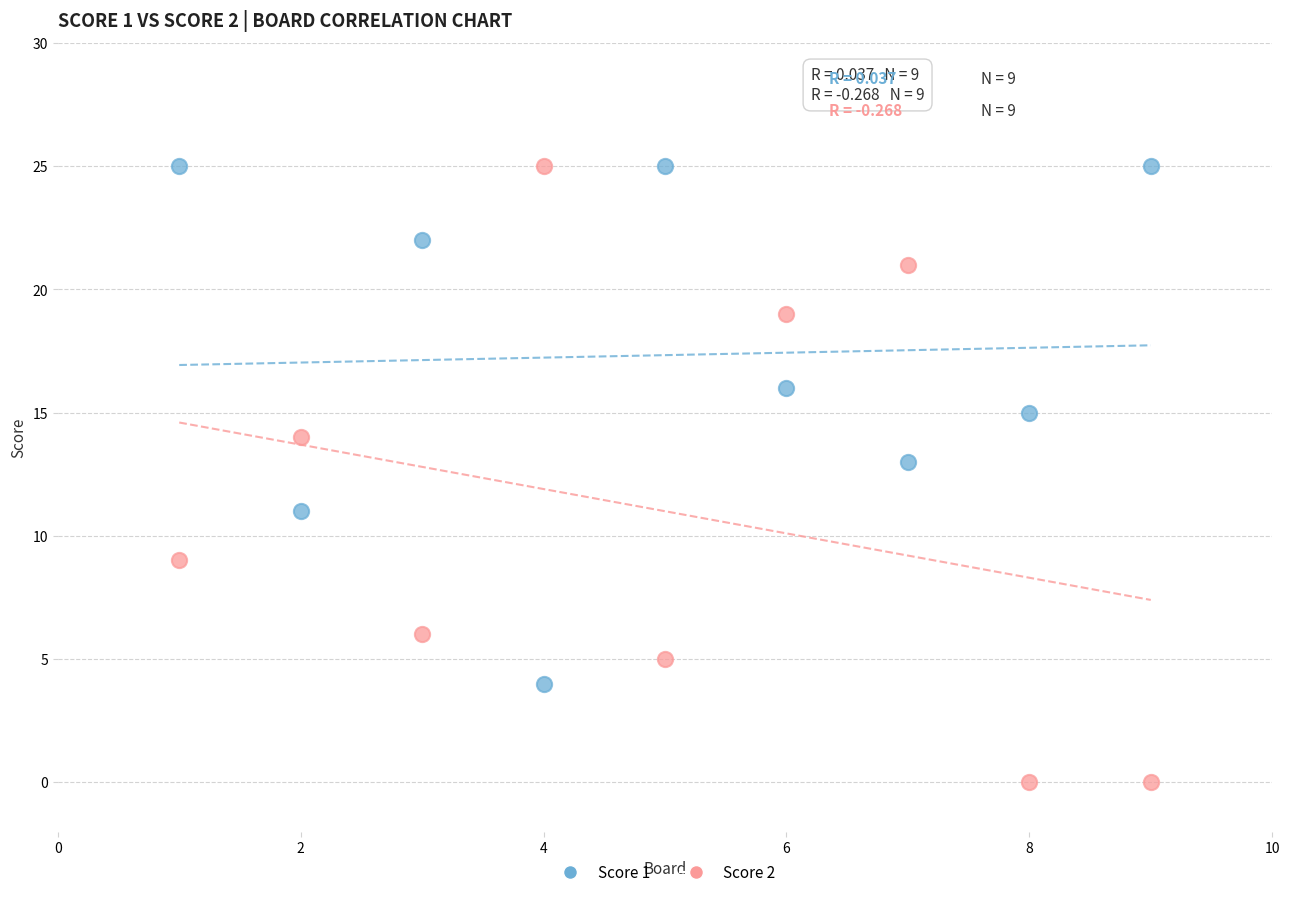

Which series has the largest Y range (max minus min)?

Score 2